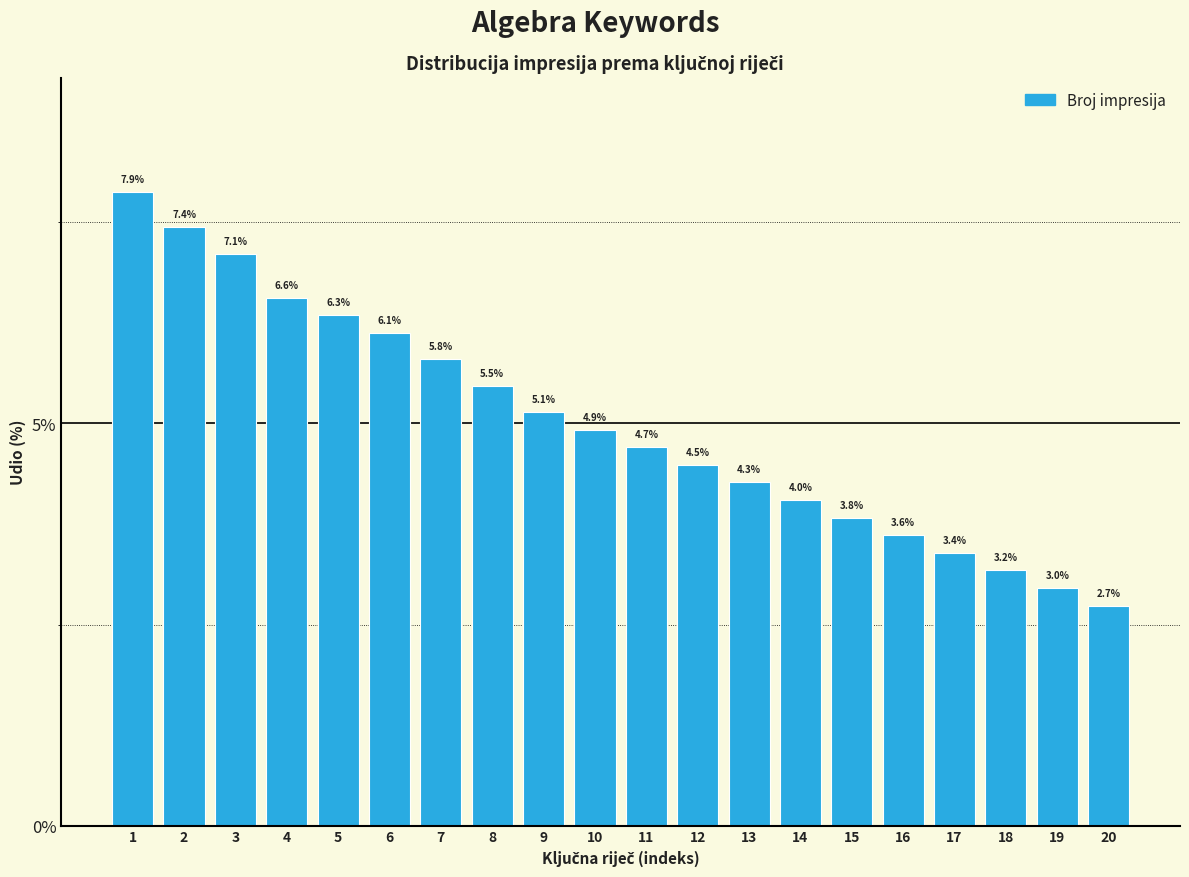

Reading right to left, transcribe all the data shown in this chart.

2.7	3.0	3.2	3.4	3.6	3.8	4.0	4.3	4.5	4.7	4.9	5.1	5.5	5.8	6.1	6.3	6.6	7.1	7.4	7.9